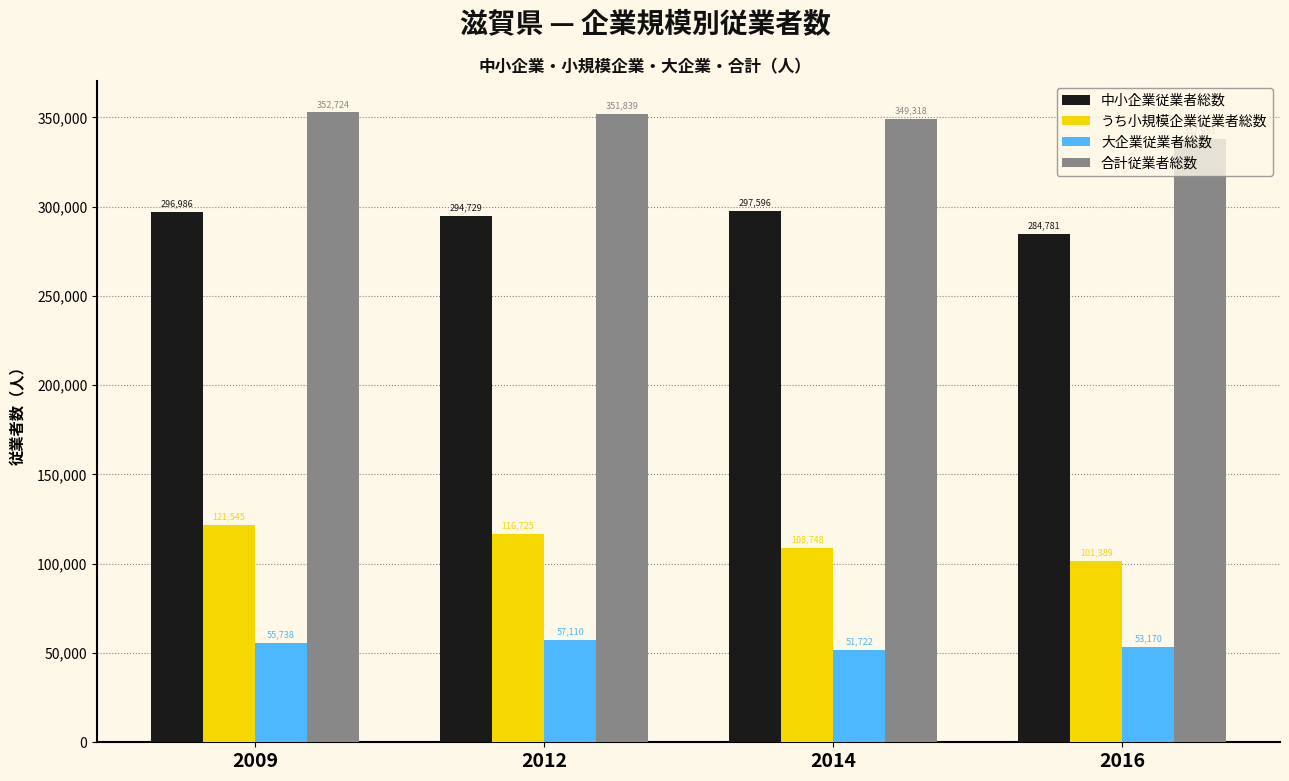

At 2009, list the series in order from largest to smallest.

合計従業者総数, 中小企業従業者総数, うち小規模企業従業者総数, 大企業従業者総数